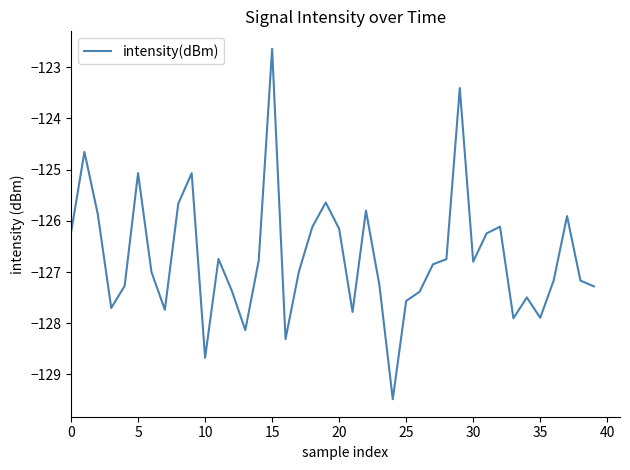

How many distinct data groups are displayed?

1